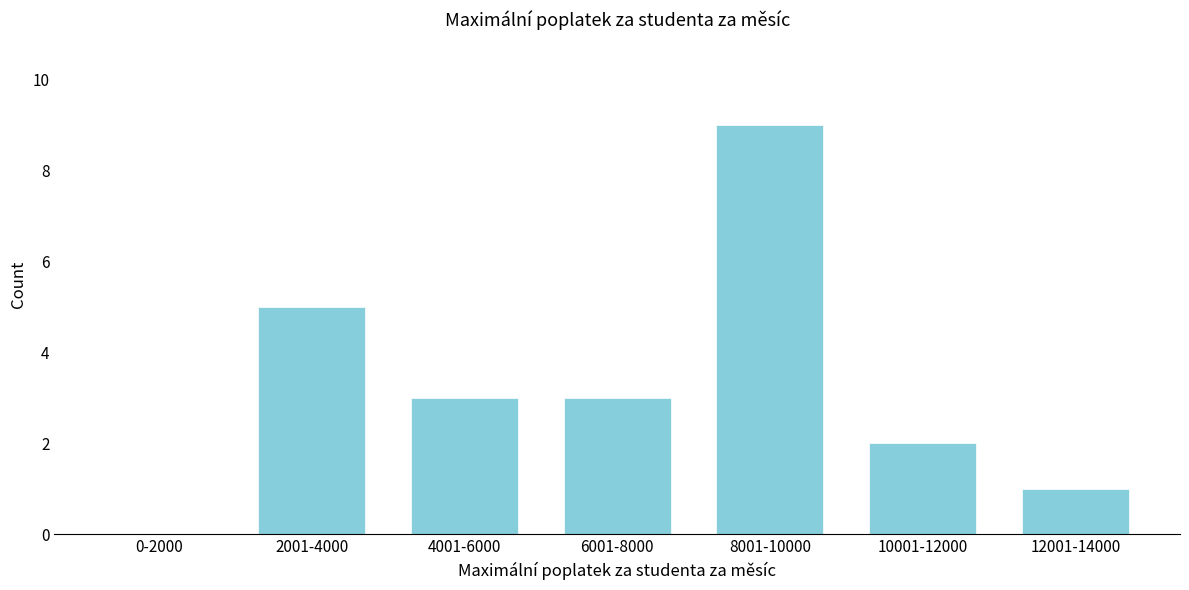

Reading left to right, what are all the values shown in this chart?

0-2000=0	2001-4000=5	4001-6000=3	6001-8000=3	8001-10000=9	10001-12000=2	12001-14000=1